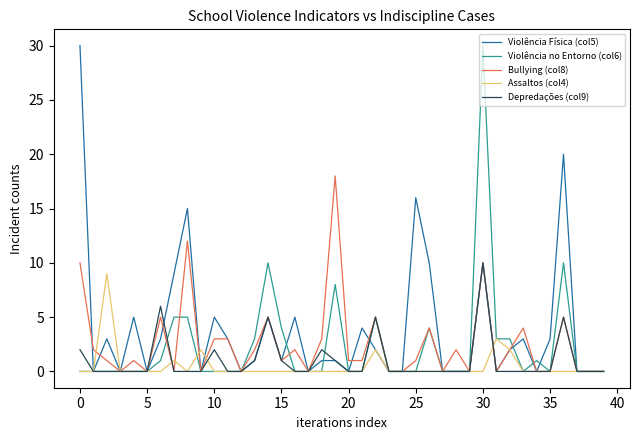

Which series has the largest total across all categories?

Violência Física (col5)